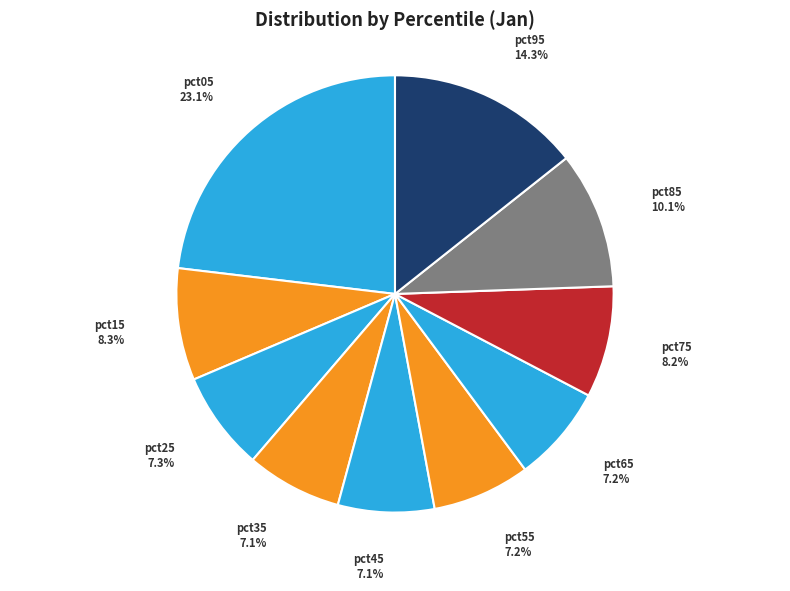

What portion of the pie excludes pct45?

92.9%